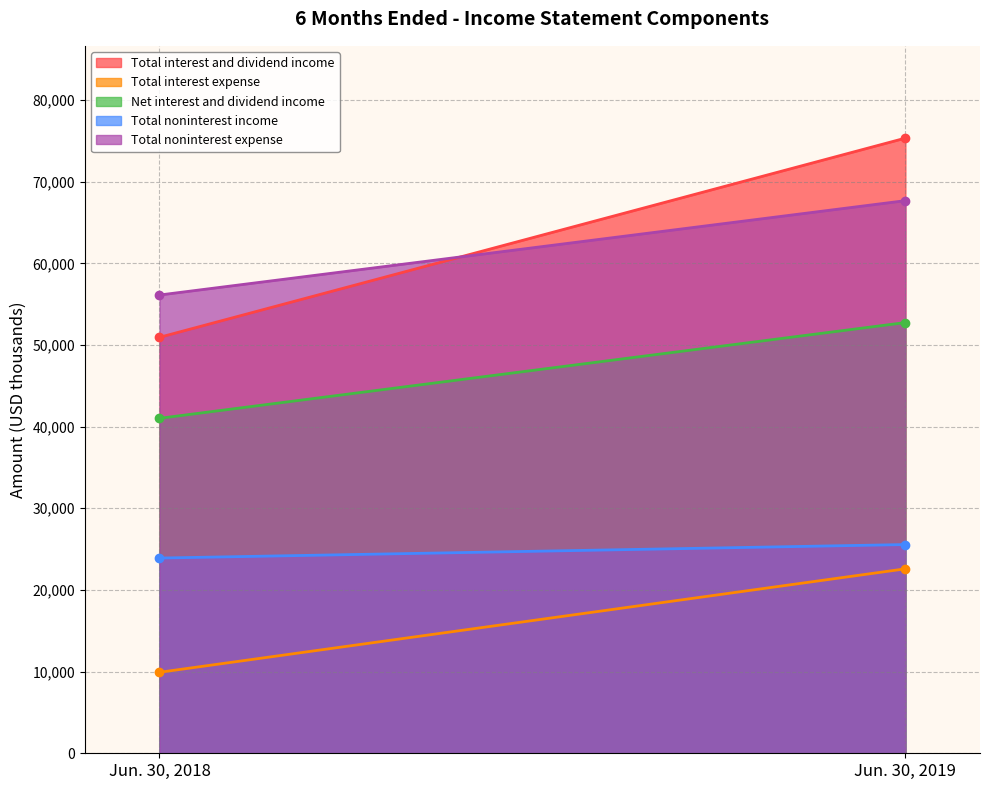

What is the total value across all series at Jun. 30, 2019?

243895